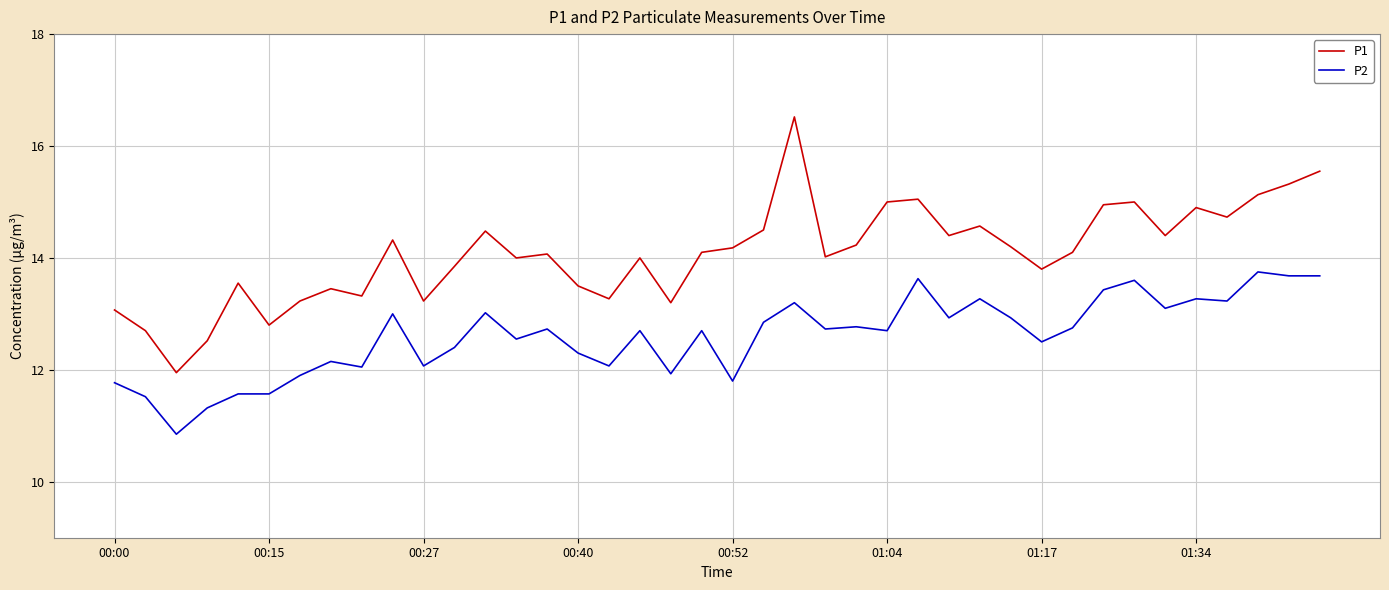

What is the greatest value displayed?

16.5